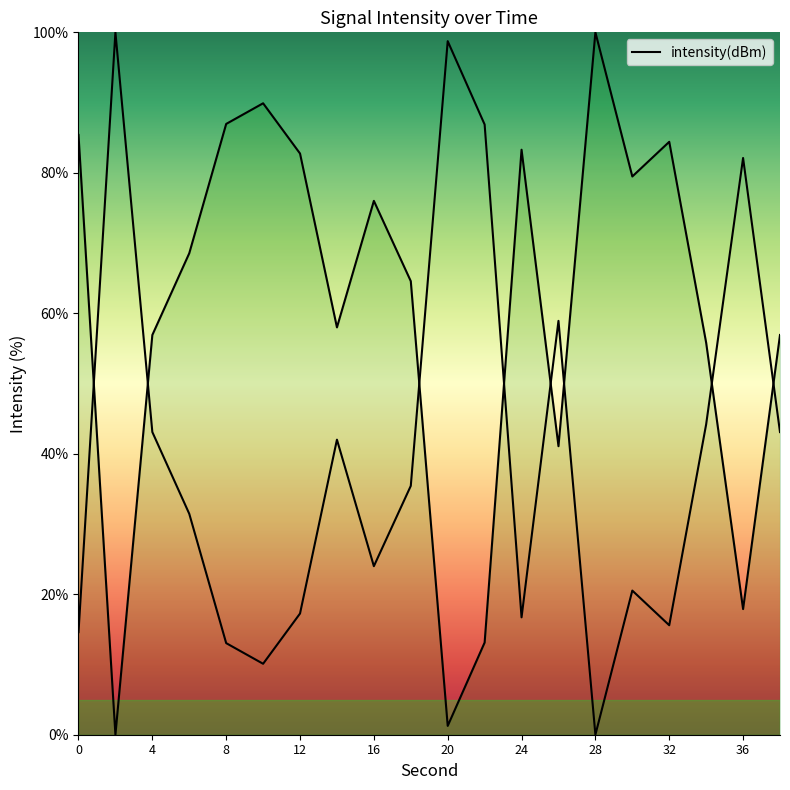

What is the sum of all values?

1202.3